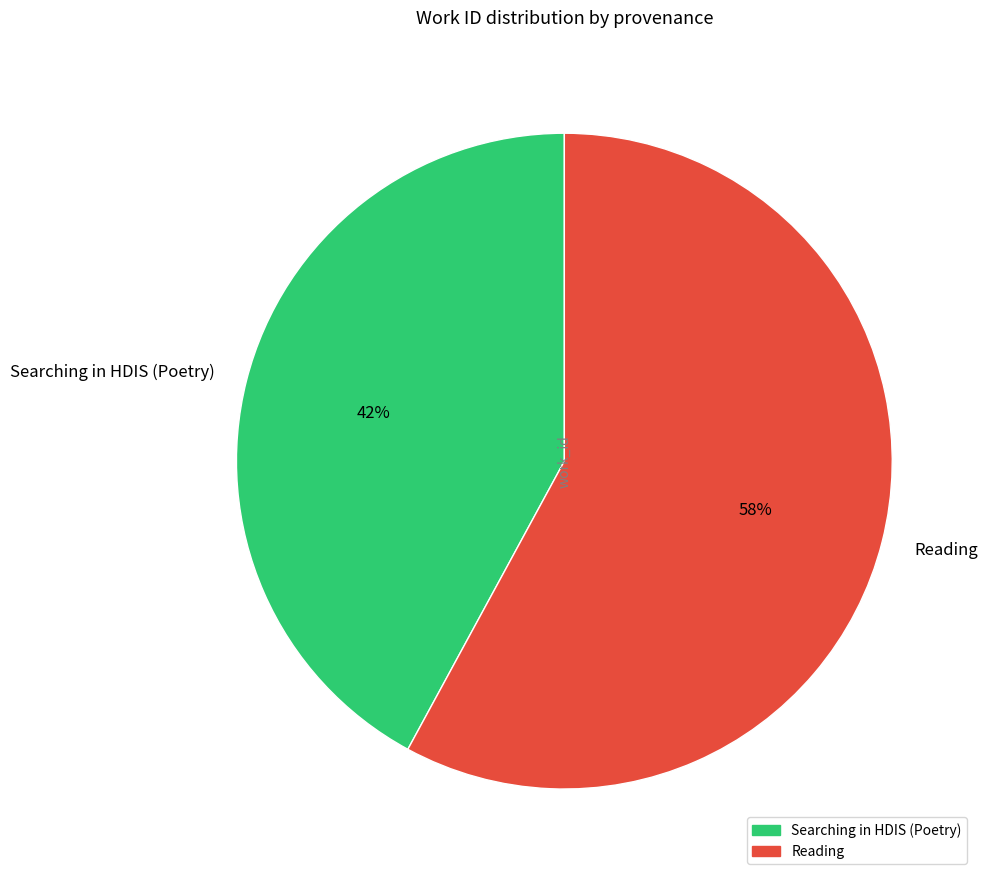

To the nearest percent, what percentage of the pie is Searching in HDIS (Poetry)?

42%